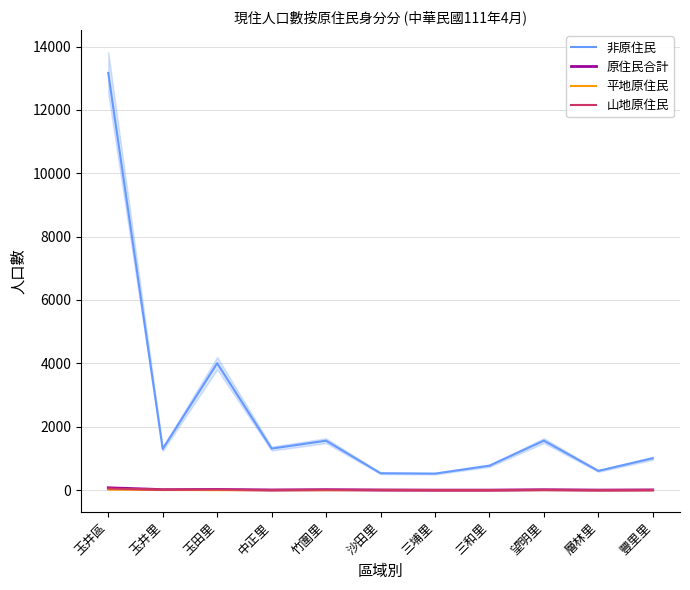

True or false: 原住民合計 and 非原住民 cross at least once.

False